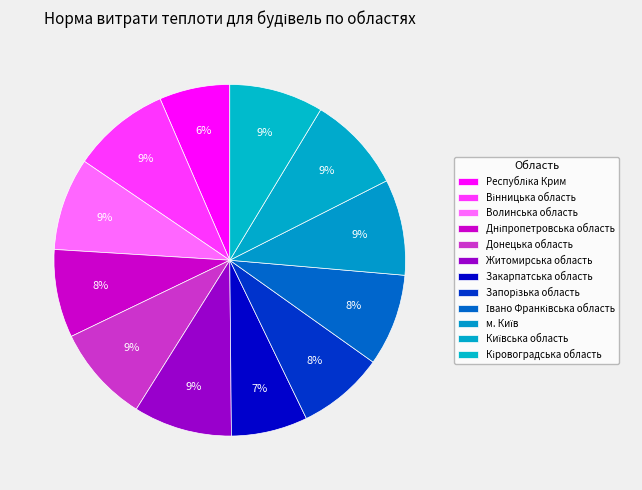

How much of the chart is everything except Житомирська область?

90.9%